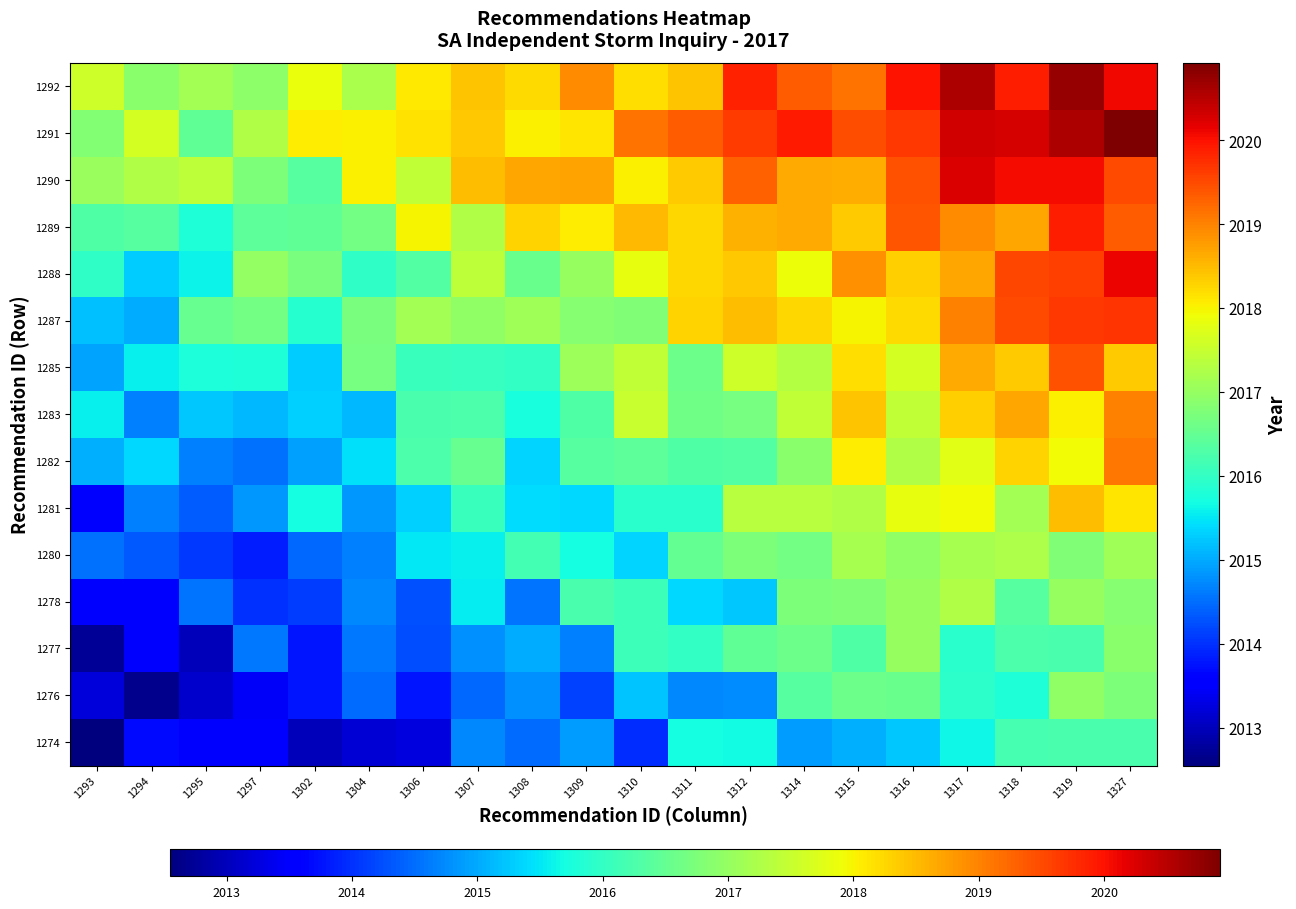

Reading left to right, extract all data points from this chart.

1274: 1293=2012.5	1294=2013.7	1295=2013.5	1297=2013.5	1302=2013.0	1304=2013.2	1306=2013.2	1307=2014.7	1308=2014.5	1309=2014.9	1310=2014.0	1311=2015.7	1312=2015.7	1314=2014.9	1315=2015.0	1316=2015.2	1317=2015.6	1318=2016.2	1319=2016.2	1327=2016.2
1276: 1293=2013.2	1294=2012.7	1295=2013.1	1297=2013.4	1302=2013.8	1304=2014.5	1306=2013.8	1307=2014.5	1308=2014.8	1309=2014.1	1310=2015.2	1311=2014.7	1312=2014.8	1314=2016.4	1315=2016.6	1316=2016.5	1317=2015.9	1318=2015.8	1319=2016.9	1327=2016.8
1277: 1293=2012.7	1294=2013.5	1295=2013.0	1297=2014.6	1302=2013.8	1304=2014.6	1306=2014.2	1307=2014.8	1308=2015.0	1309=2014.6	1310=2016.1	1311=2016.0	1312=2016.5	1314=2016.6	1315=2016.3	1316=2017.0	1317=2015.9	1318=2016.3	1319=2016.2	1327=2016.9
1278: 1293=2013.5	1294=2013.5	1295=2014.6	1297=2014.0	1302=2014.1	1304=2014.7	1306=2014.3	1307=2015.5	1308=2014.6	1309=2016.2	1310=2016.1	1311=2015.4	1312=2015.3	1314=2016.8	1315=2016.8	1316=2017.0	1317=2017.3	1318=2016.4	1319=2017.0	1327=2016.8
1280: 1293=2014.5	1294=2014.3	1295=2014.1	1297=2013.9	1302=2014.4	1304=2014.7	1306=2015.5	1307=2015.6	1308=2016.2	1309=2015.7	1310=2015.3	1311=2016.5	1312=2016.8	1314=2016.6	1315=2017.2	1316=2016.9	1317=2017.2	1318=2017.2	1319=2016.8	1327=2017.1
1281: 1293=2013.5	1294=2014.7	1295=2014.4	1297=2014.9	1302=2015.7	1304=2014.8	1306=2015.3	1307=2016.1	1308=2015.4	1309=2015.4	1310=2015.9	1311=2015.9	1312=2017.3	1314=2017.3	1315=2017.3	1316=2017.8	1317=2017.9	1318=2017.1	1319=2018.5	1327=2018.1
1282: 1293=2015.0	1294=2015.4	1295=2014.7	1297=2014.5	1302=2014.9	1304=2015.4	1306=2016.3	1307=2016.5	1308=2015.4	1309=2016.4	1310=2016.4	1311=2016.3	1312=2016.3	1314=2016.9	1315=2018.1	1316=2017.3	1317=2017.8	1318=2018.3	1319=2017.9	1327=2019.1
1283: 1293=2015.6	1294=2014.7	1295=2015.2	1297=2015.1	1302=2015.3	1304=2015.1	1306=2016.2	1307=2016.3	1308=2015.7	1309=2016.3	1310=2017.5	1311=2016.6	1312=2016.7	1314=2017.4	1315=2018.4	1316=2017.4	1317=2018.3	1318=2018.7	1319=2018.0	1327=2019.0
1285: 1293=2014.9	1294=2015.6	1295=2015.8	1297=2015.8	1302=2015.3	1304=2016.7	1306=2016.1	1307=2016.0	1308=2016.0	1309=2017.1	1310=2017.4	1311=2016.6	1312=2017.6	1314=2017.3	1315=2018.2	1316=2017.6	1317=2018.7	1318=2018.4	1319=2019.4	1327=2018.4
1287: 1293=2015.2	1294=2015.0	1295=2016.5	1297=2016.7	1302=2015.9	1304=2016.7	1306=2017.2	1307=2016.9	1308=2017.1	1309=2016.8	1310=2016.8	1311=2018.3	1312=2018.5	1314=2018.3	1315=2018.0	1316=2018.2	1317=2019.0	1318=2019.5	1319=2019.7	1327=2019.7
1288: 1293=2016.0	1294=2015.3	1295=2015.6	1297=2017.0	1302=2016.7	1304=2016.0	1306=2016.3	1307=2017.4	1308=2016.6	1309=2017.0	1310=2017.8	1311=2018.3	1312=2018.4	1314=2017.9	1315=2018.9	1316=2018.3	1317=2018.7	1318=2019.5	1319=2019.6	1327=2020.1
1289: 1293=2016.3	1294=2016.4	1295=2015.8	1297=2016.4	1302=2016.5	1304=2016.6	1306=2018.0	1307=2017.3	1308=2018.3	1309=2018.1	1310=2018.5	1311=2018.3	1312=2018.6	1314=2018.6	1315=2018.4	1316=2019.4	1317=2018.9	1318=2018.7	1319=2019.9	1327=2019.3
1290: 1293=2017.1	1294=2017.3	1295=2017.4	1297=2016.7	1302=2016.4	1304=2018.0	1306=2017.4	1307=2018.5	1308=2018.7	1309=2018.7	1310=2018.0	1311=2018.4	1312=2019.3	1314=2018.7	1315=2018.6	1316=2019.4	1317=2020.2	1318=2020.1	1319=2020.1	1327=2019.5
1291: 1293=2016.8	1294=2017.6	1295=2016.5	1297=2017.3	1302=2018.1	1304=2018.0	1306=2018.2	1307=2018.4	1308=2018.0	1309=2018.1	1310=2019.1	1311=2019.3	1312=2019.6	1314=2019.9	1315=2019.5	1316=2019.7	1317=2020.3	1318=2020.3	1319=2020.6	1327=2020.9
1292: 1293=2017.6	1294=2016.9	1295=2017.2	1297=2016.9	1302=2017.9	1304=2017.2	1306=2018.1	1307=2018.4	1308=2018.2	1309=2018.9	1310=2018.2	1311=2018.4	1312=2019.9	1314=2019.3	1315=2019.2	1316=2020.0	1317=2020.6	1318=2019.9	1319=2020.7	1327=2020.1